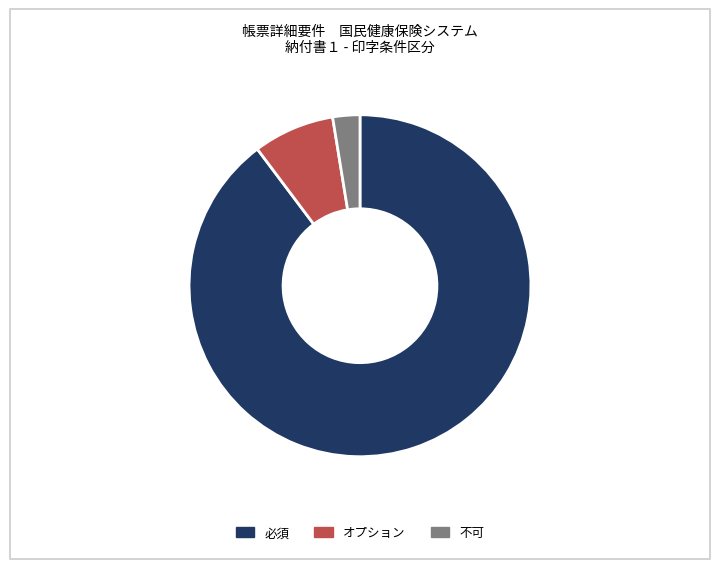

Is there a majority slice in this chart?

Yes